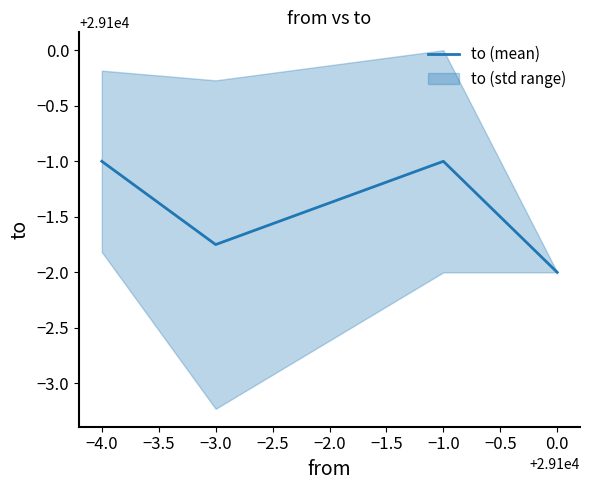

How many distinct data groups are displayed?

1